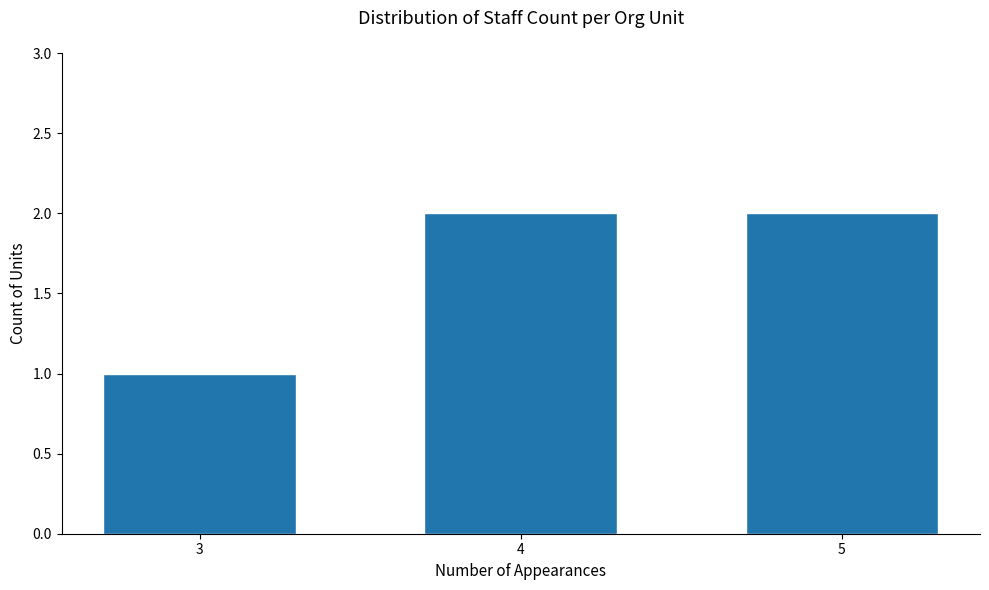

Reading left to right, list all the values displayed in this chart.

3=1	4=2	5=2